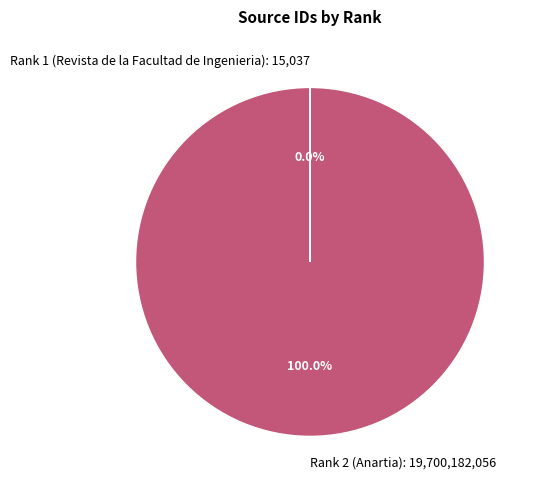

To the nearest percent, what is the average slice percentage?

50%